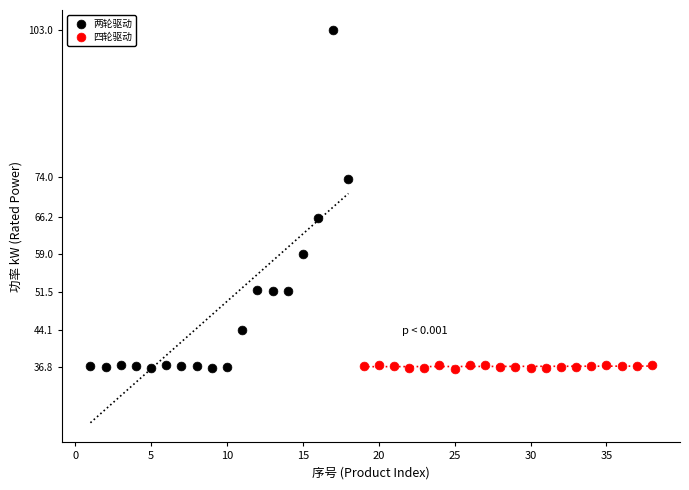

Which series has the widest spread of Y values?

两轮驱动